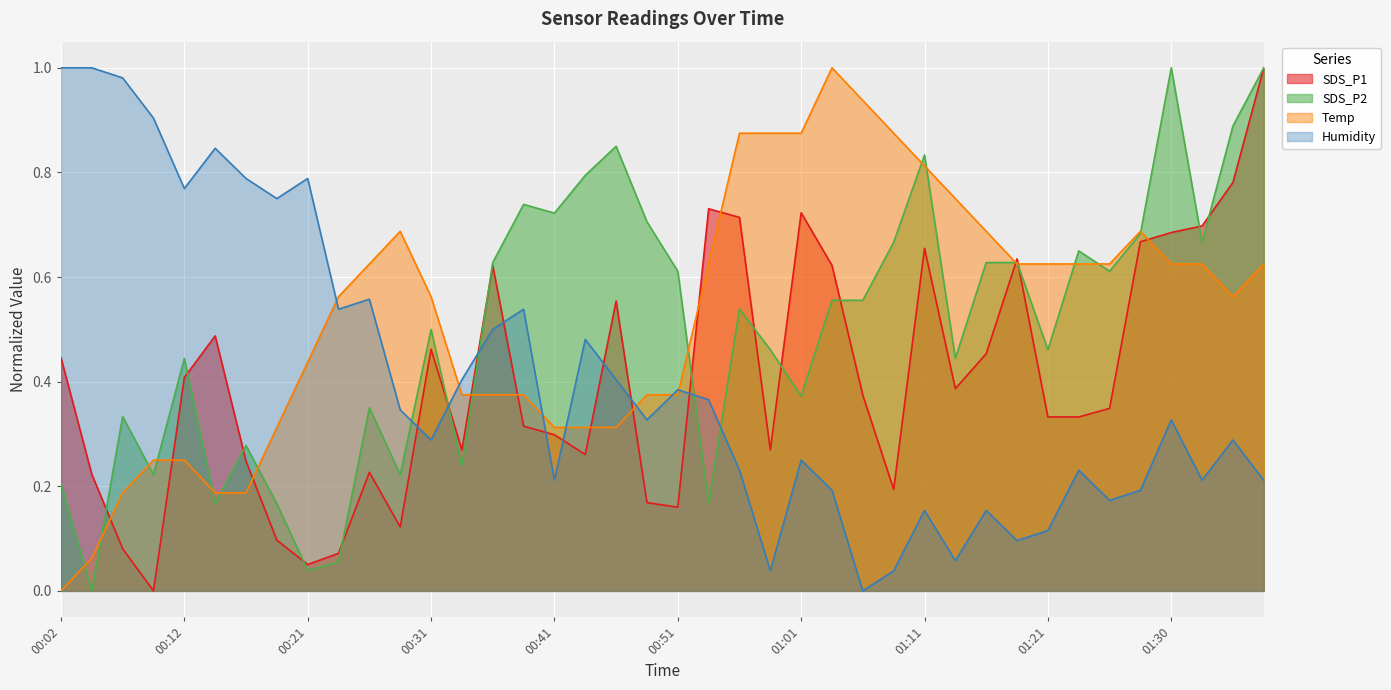

The value of Temp at 00:53 is 0.6. True or false?

True